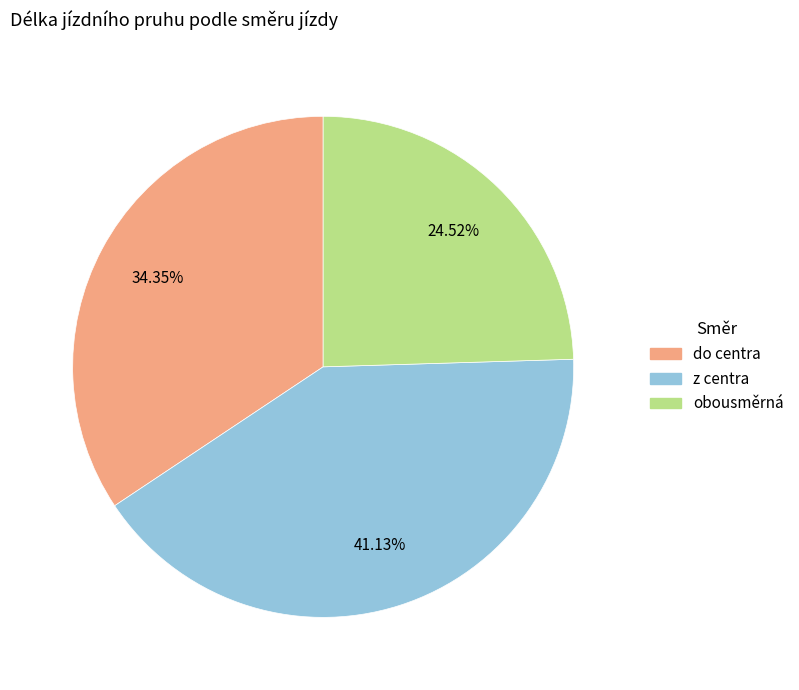

Is there a majority slice in this chart?

No